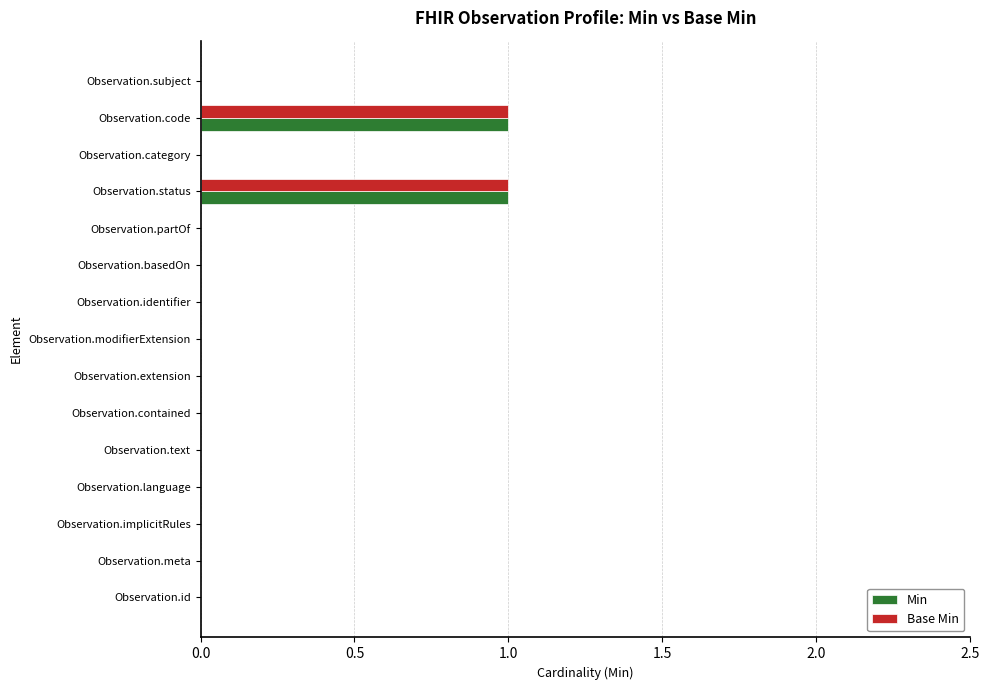

What are all the series names shown in the legend?

Min, Base Min